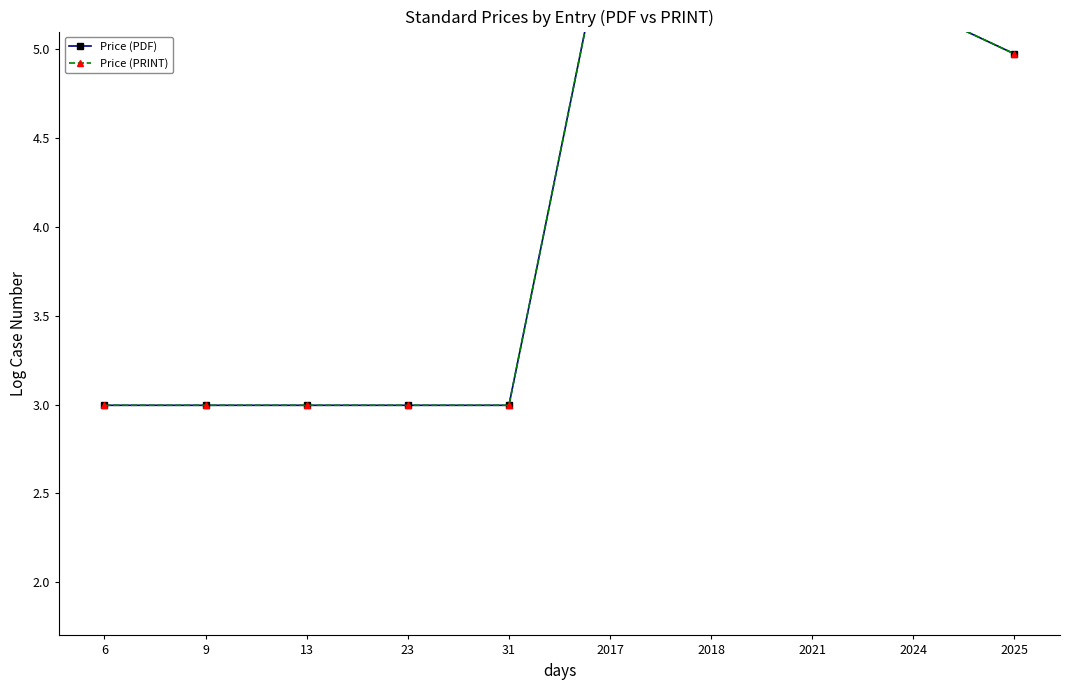

Reading right to left, what are all the values shown in this chart?

Price (PDF): 2025=5.0	2024=5.2	2021=5.7	2018=5.9	2017=5.8	31=3.0	23=3.0	13=3.0	9=3.0	6=3.0
Price (PRINT): 2025=5.0	2024=5.2	2021=5.7	2018=5.9	2017=5.8	31=3.0	23=3.0	13=3.0	9=3.0	6=3.0